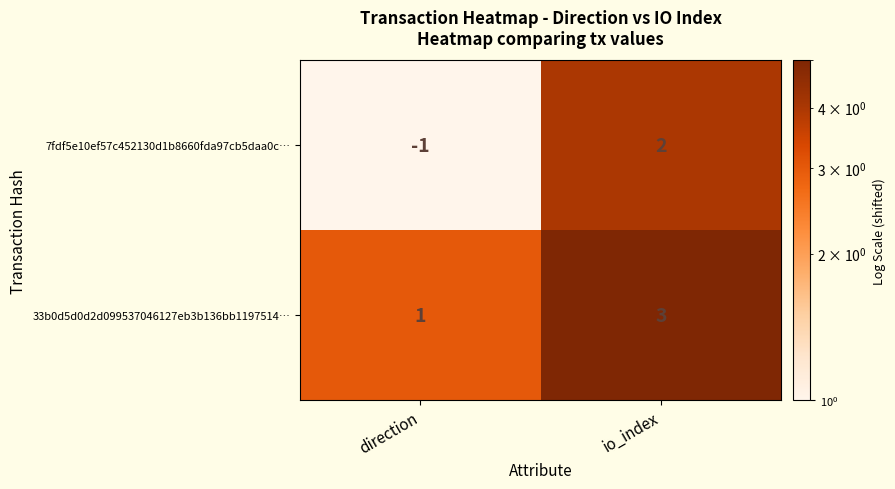

What is the maximum value shown in the chart?

3